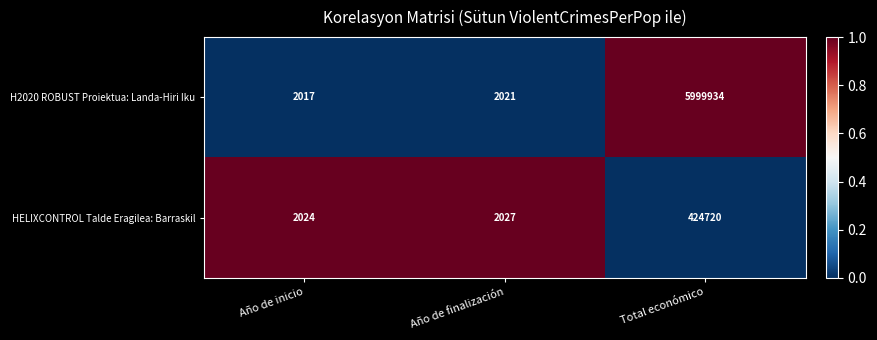

Which series has the largest total across all categories?

H2020 ROBUST Proiektua: Landa-Hiri Iku